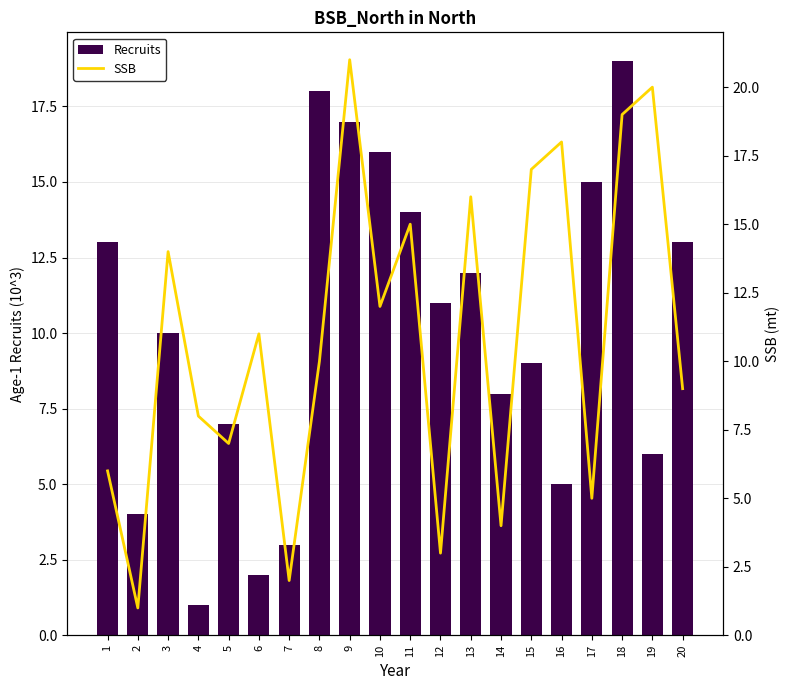

List the series in order of their overall mean, lowest first.

Recruits, SSB